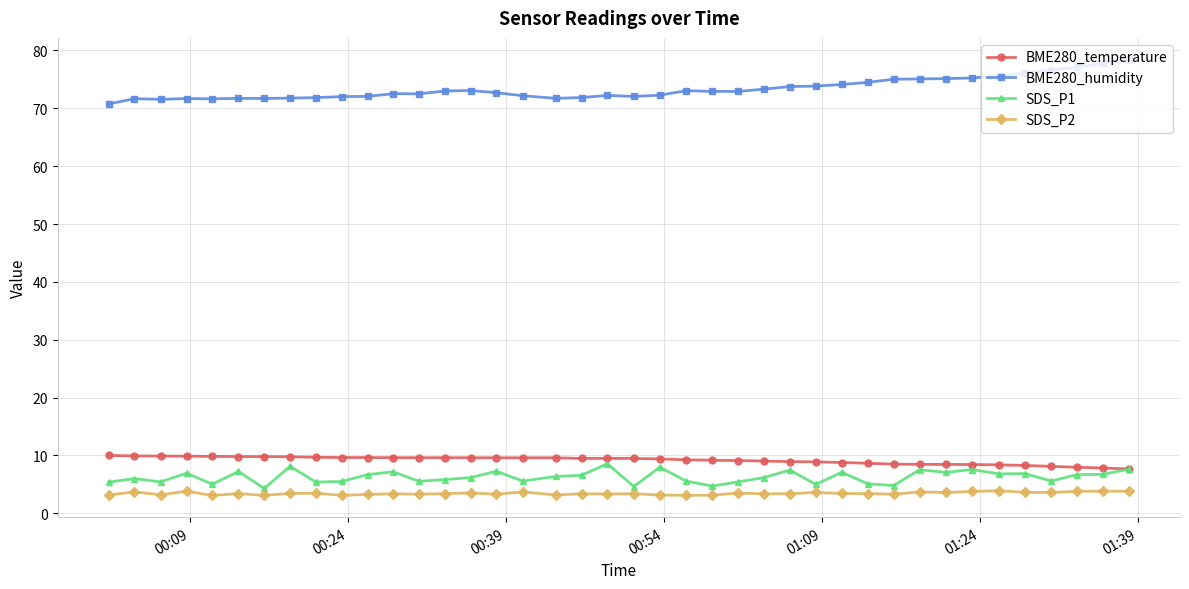

Is this an area chart (filled region under the line)?

No